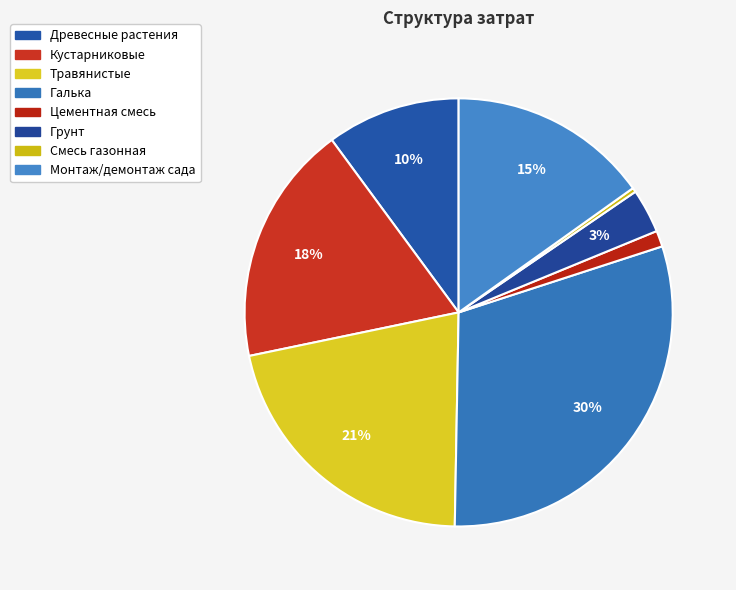

How many segments does this pie chart have?

8